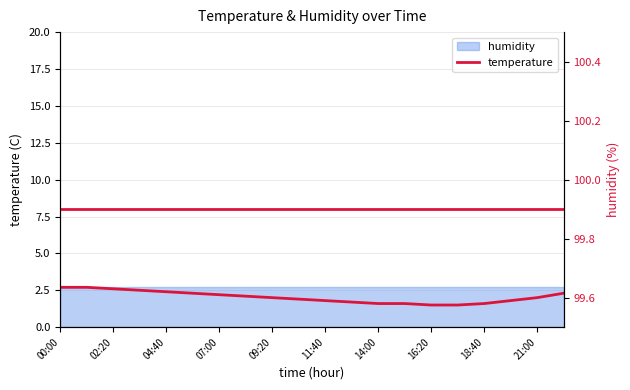

List the series in order of their peak value, highest first.

humidity, temperature